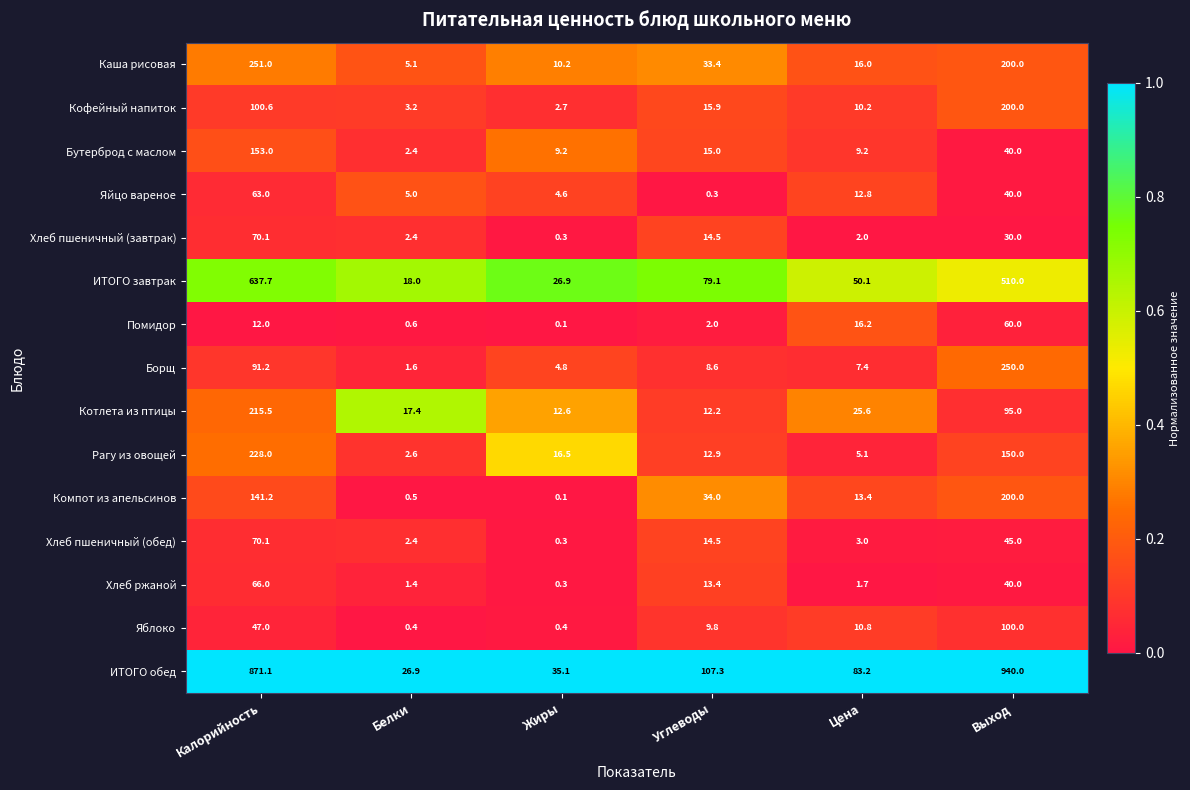

True or false: Борщ has a value of 14.8 at Углеводы.

False